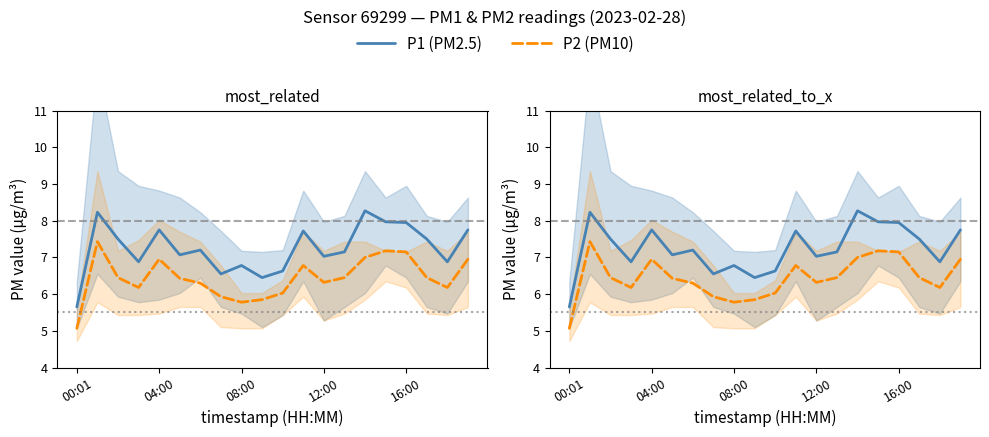

At which label does P2 (PM10) first exceed 6?

04:00